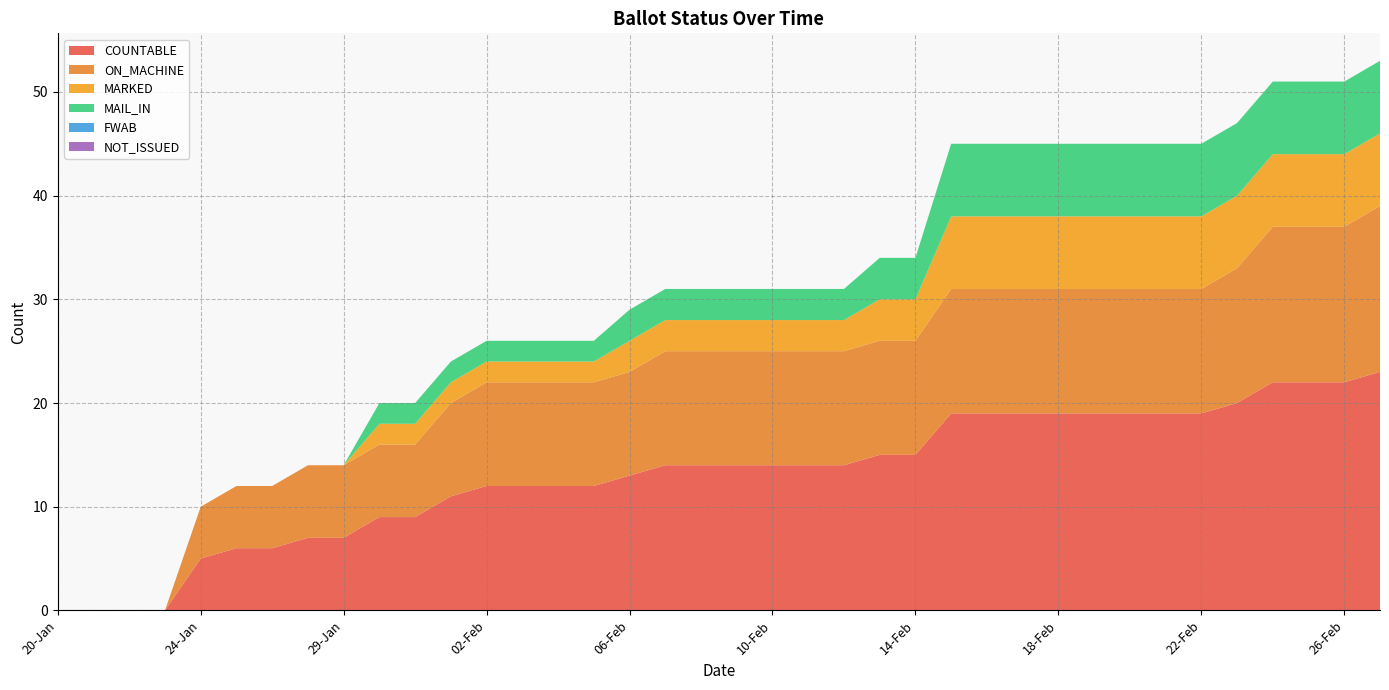

Reading left to right, list all the values displayed in this chart.

COUNTABLE: 20-Jan=0	21-Jan=0	22-Jan=0	23-Jan=0	24-Jan=5	25-Jan=6	26-Jan=6	27-Jan=7	29-Jan=7	30-Jan=9	31-Jan=9	01-Feb=11	02-Feb=12	03-Feb=12	04-Feb=12	05-Feb=12	06-Feb=13	07-Feb=14	08-Feb=14	09-Feb=14	10-Feb=14	11-Feb=14	12-Feb=14	13-Feb=15	14-Feb=15	15-Feb=19	16-Feb=19	17-Feb=19	18-Feb=19	19-Feb=19	20-Feb=19	21-Feb=19	22-Feb=19	23-Feb=20	24-Feb=22	25-Feb=22	26-Feb=22	27-Feb=23
ON_MACHINE: 20-Jan=0	21-Jan=0	22-Jan=0	23-Jan=0	24-Jan=5	25-Jan=6	26-Jan=6	27-Jan=7	29-Jan=7	30-Jan=7	31-Jan=7	01-Feb=9	02-Feb=10	03-Feb=10	04-Feb=10	05-Feb=10	06-Feb=10	07-Feb=11	08-Feb=11	09-Feb=11	10-Feb=11	11-Feb=11	12-Feb=11	13-Feb=11	14-Feb=11	15-Feb=12	16-Feb=12	17-Feb=12	18-Feb=12	19-Feb=12	20-Feb=12	21-Feb=12	22-Feb=12	23-Feb=13	24-Feb=15	25-Feb=15	26-Feb=15	27-Feb=16
MARKED: 20-Jan=0	21-Jan=0	22-Jan=0	23-Jan=0	24-Jan=0	25-Jan=0	26-Jan=0	27-Jan=0	29-Jan=0	30-Jan=2	31-Jan=2	01-Feb=2	02-Feb=2	03-Feb=2	04-Feb=2	05-Feb=2	06-Feb=3	07-Feb=3	08-Feb=3	09-Feb=3	10-Feb=3	11-Feb=3	12-Feb=3	13-Feb=4	14-Feb=4	15-Feb=7	16-Feb=7	17-Feb=7	18-Feb=7	19-Feb=7	20-Feb=7	21-Feb=7	22-Feb=7	23-Feb=7	24-Feb=7	25-Feb=7	26-Feb=7	27-Feb=7
MAIL_IN: 20-Jan=0	21-Jan=0	22-Jan=0	23-Jan=0	24-Jan=0	25-Jan=0	26-Jan=0	27-Jan=0	29-Jan=0	30-Jan=2	31-Jan=2	01-Feb=2	02-Feb=2	03-Feb=2	04-Feb=2	05-Feb=2	06-Feb=3	07-Feb=3	08-Feb=3	09-Feb=3	10-Feb=3	11-Feb=3	12-Feb=3	13-Feb=4	14-Feb=4	15-Feb=7	16-Feb=7	17-Feb=7	18-Feb=7	19-Feb=7	20-Feb=7	21-Feb=7	22-Feb=7	23-Feb=7	24-Feb=7	25-Feb=7	26-Feb=7	27-Feb=7
FWAB: 20-Jan=0	21-Jan=0	22-Jan=0	23-Jan=0	24-Jan=0	25-Jan=0	26-Jan=0	27-Jan=0	29-Jan=0	30-Jan=0	31-Jan=0	01-Feb=0	02-Feb=0	03-Feb=0	04-Feb=0	05-Feb=0	06-Feb=0	07-Feb=0	08-Feb=0	09-Feb=0	10-Feb=0	11-Feb=0	12-Feb=0	13-Feb=0	14-Feb=0	15-Feb=0	16-Feb=0	17-Feb=0	18-Feb=0	19-Feb=0	20-Feb=0	21-Feb=0	22-Feb=0	23-Feb=0	24-Feb=0	25-Feb=0	26-Feb=0	27-Feb=0
NOT_ISSUED: 20-Jan=0	21-Jan=0	22-Jan=0	23-Jan=0	24-Jan=0	25-Jan=0	26-Jan=0	27-Jan=0	29-Jan=0	30-Jan=0	31-Jan=0	01-Feb=0	02-Feb=0	03-Feb=0	04-Feb=0	05-Feb=0	06-Feb=0	07-Feb=0	08-Feb=0	09-Feb=0	10-Feb=0	11-Feb=0	12-Feb=0	13-Feb=0	14-Feb=0	15-Feb=0	16-Feb=0	17-Feb=0	18-Feb=0	19-Feb=0	20-Feb=0	21-Feb=0	22-Feb=0	23-Feb=0	24-Feb=0	25-Feb=0	26-Feb=0	27-Feb=0